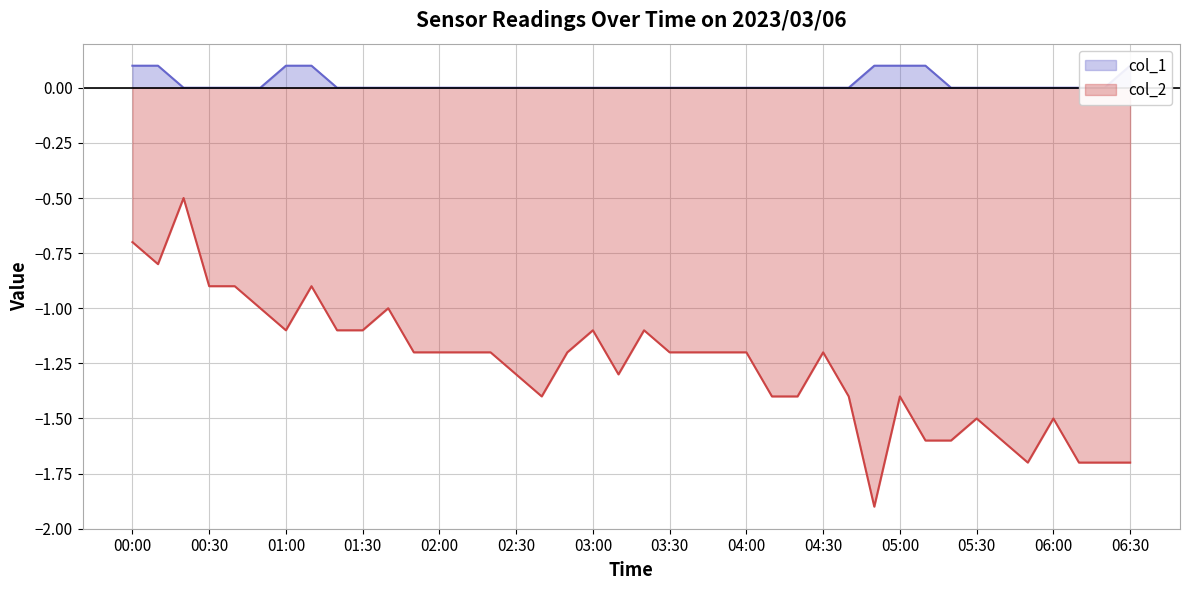

How many values in the col_1 series exceed 0?

8